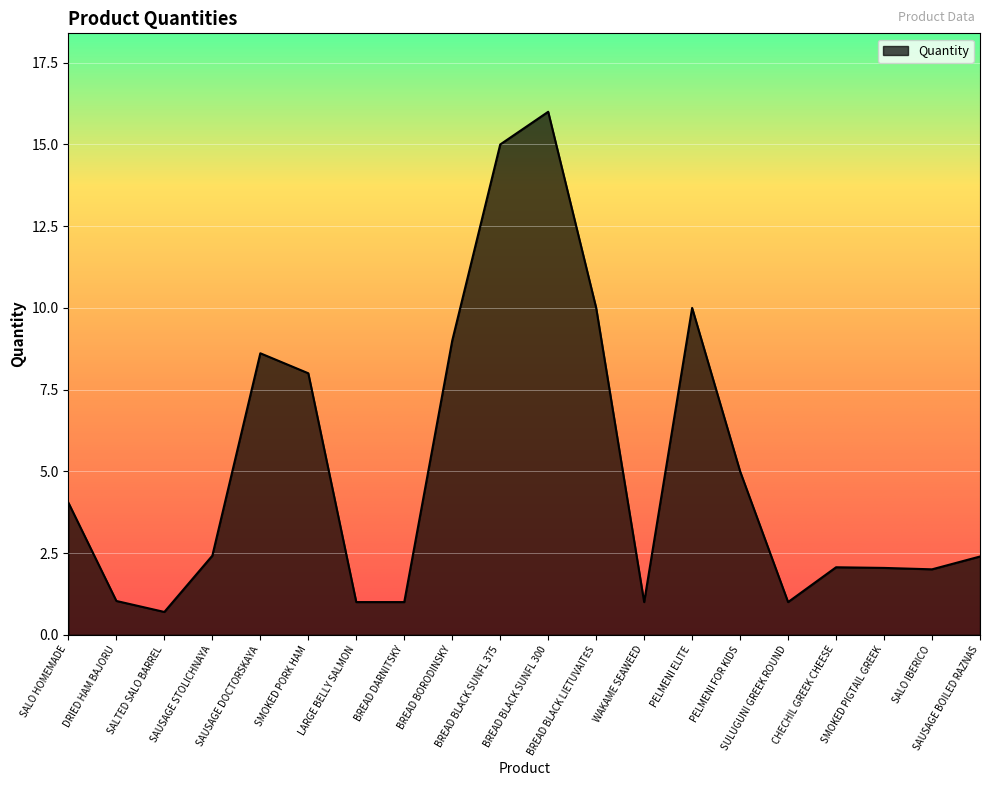

What is the minimum value shown in the chart?

0.7